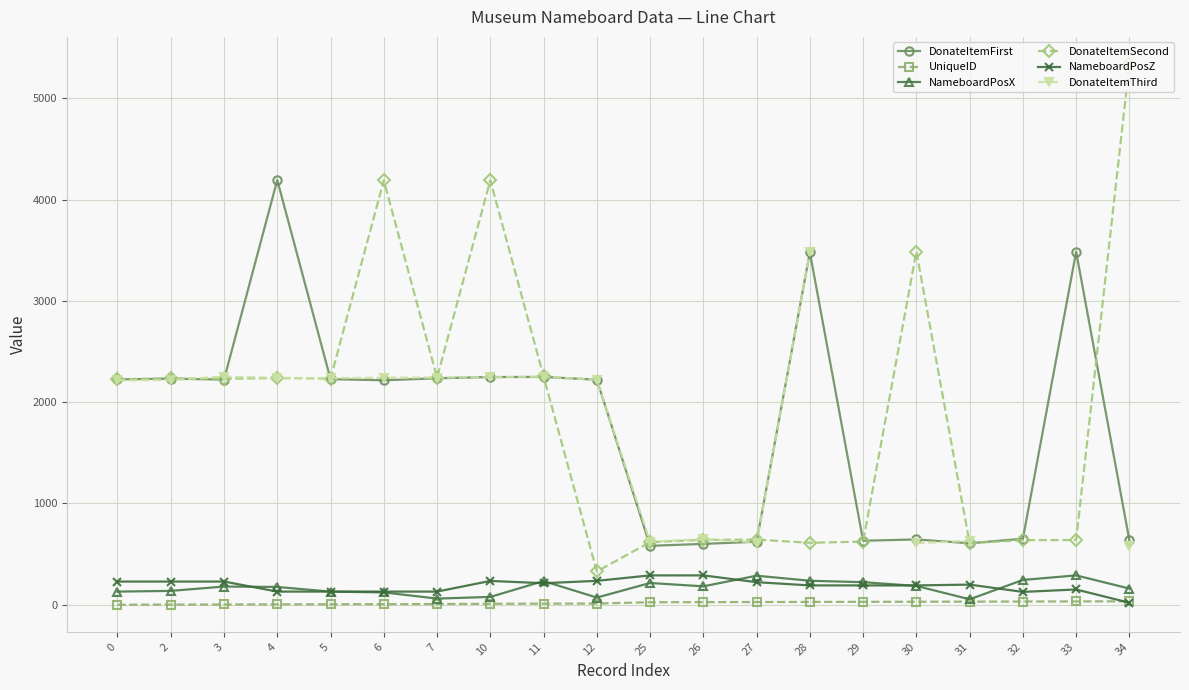

After their last crossing, which series has the higher values: NameboardPosZ or UniqueID?

UniqueID